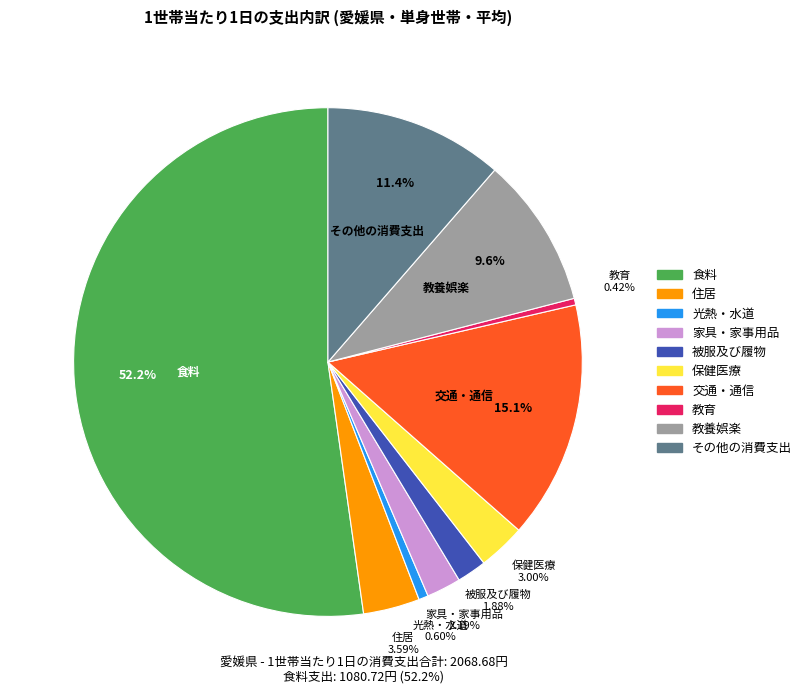

What percentage is NOT represented by その他の消費支出?

88.6%